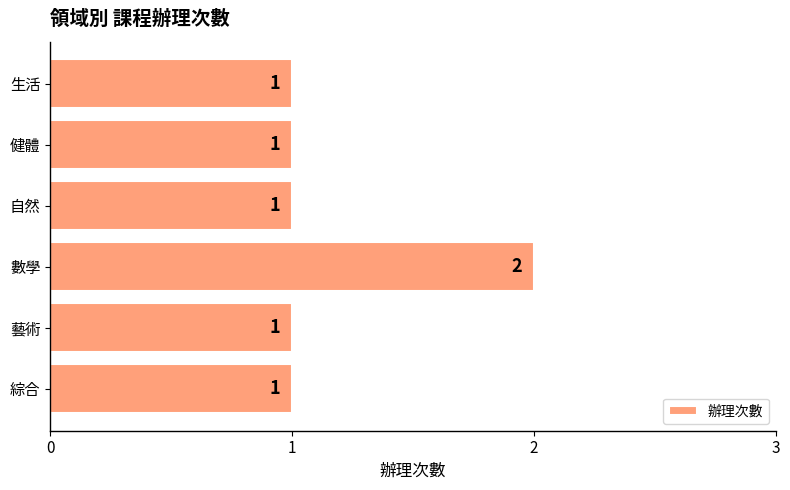

The value at 健體 is 1. True or false?

True